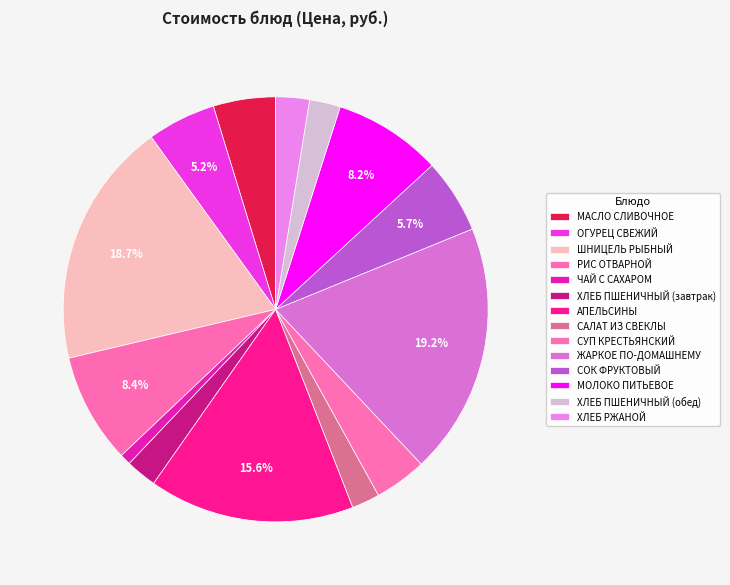

The ЖАРКОЕ ПО-ДОМАШНЕМУ slice represents 19% of the pie. True or false?

True